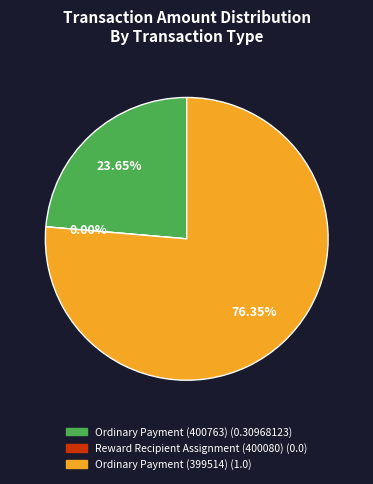

To the nearest percent, what percentage of the pie is Ordinary Payment
(400763)?

24%